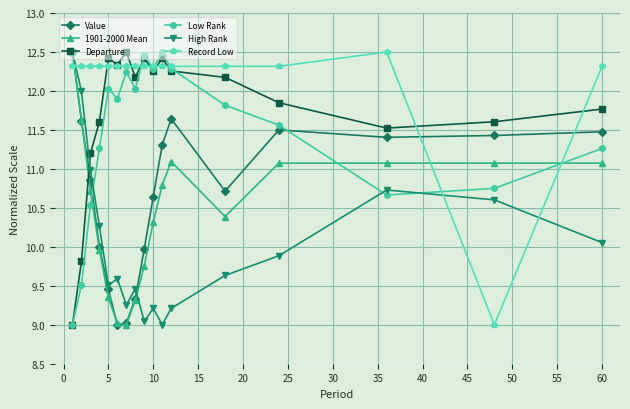

What is the value of the High Rank point at the 1st from the left?

12.5